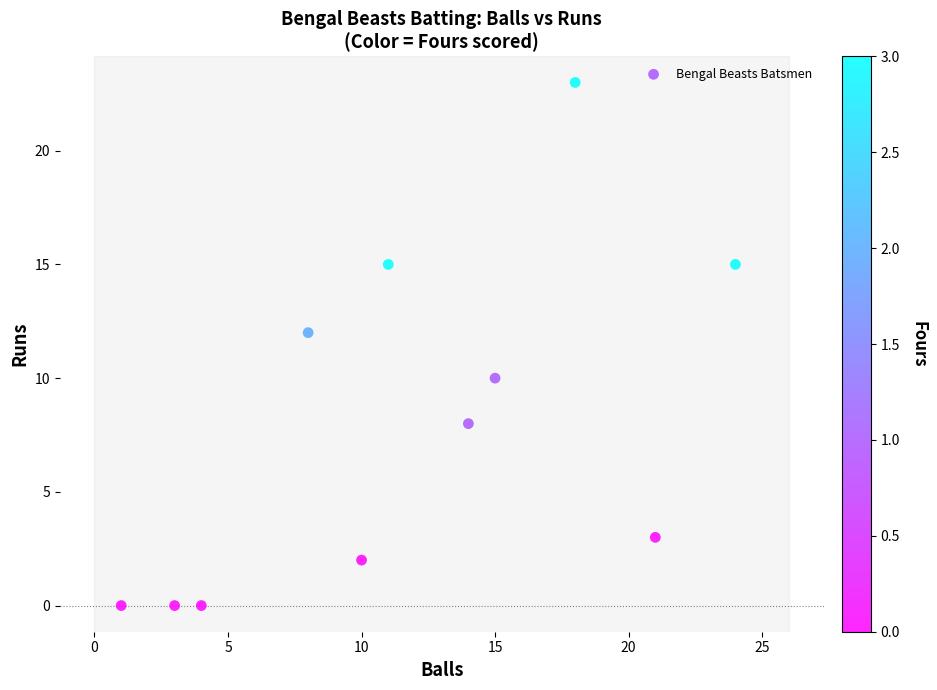

What is the range of X values (max minus min)?

23